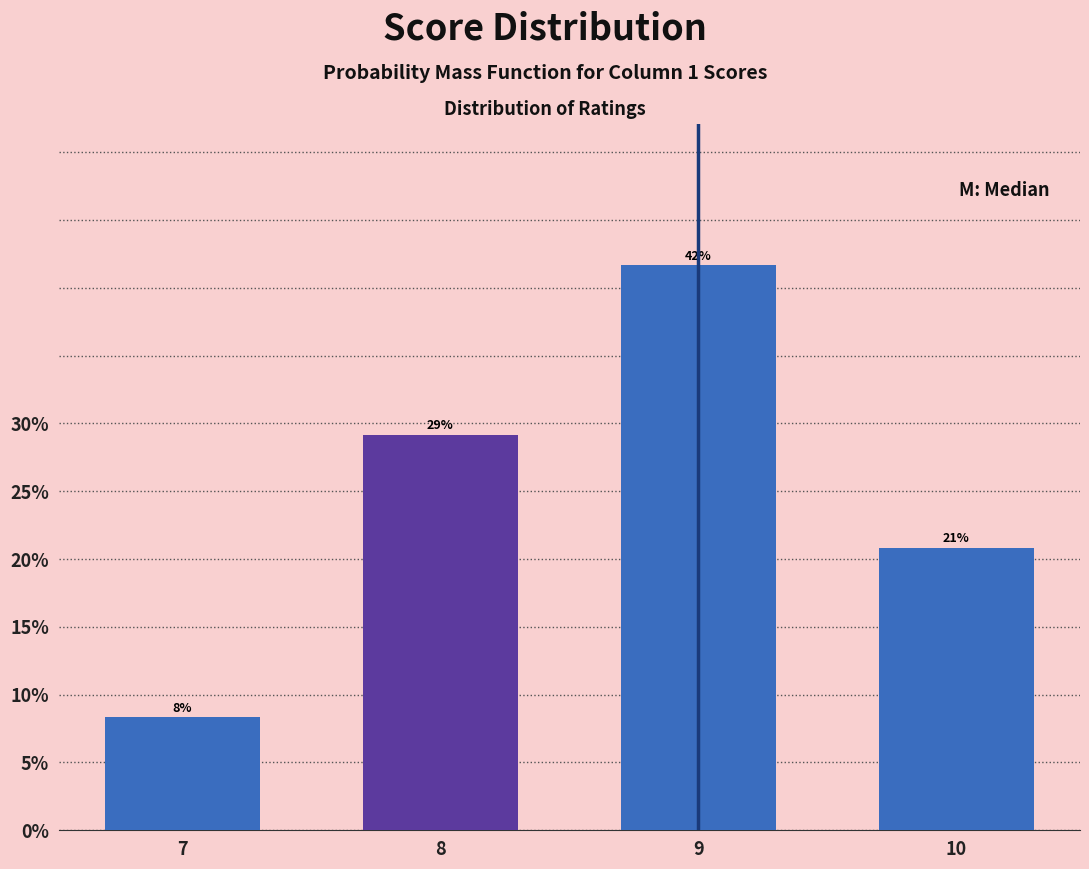

Does the chart contain any negative values?

No